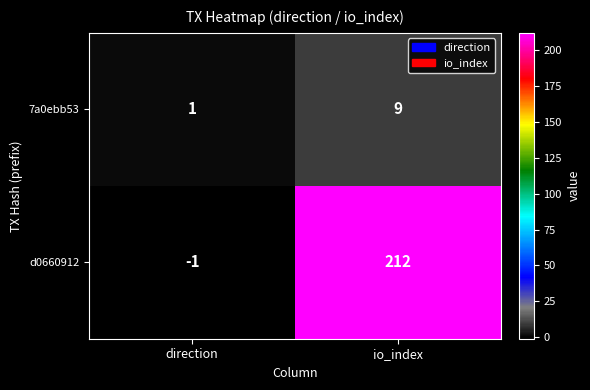

Rank the series by their average value, from highest to lowest.

d0660912, 7a0ebb53